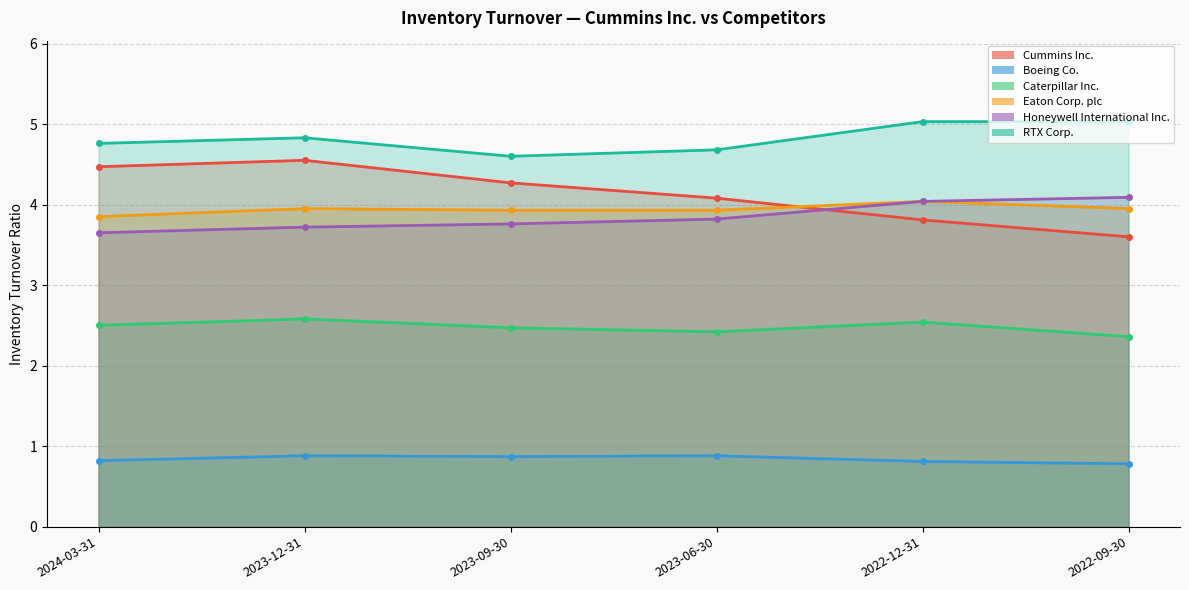

What is the approximate value of Boeing Co. at 2023-09-30?

0.9